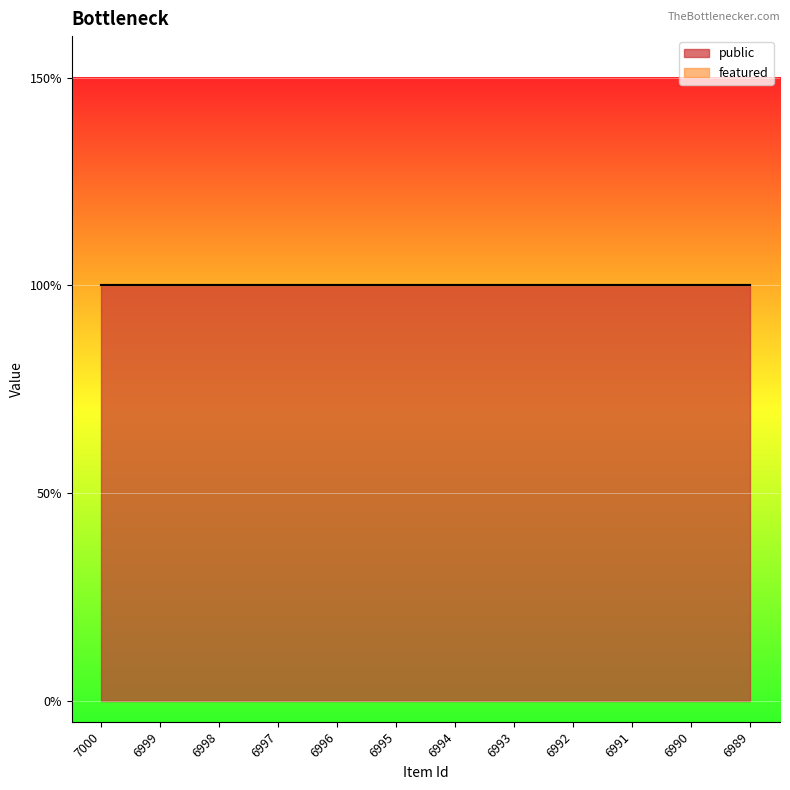

True or false: featured and public intersect in this chart.

False